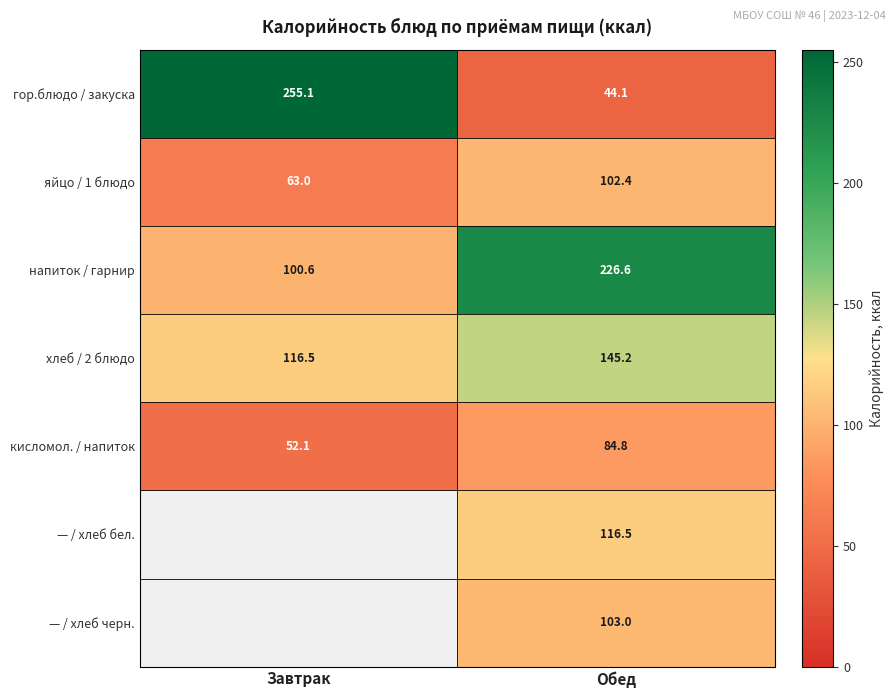

Between Обед and Завтрак, which is larger?

Завтрак